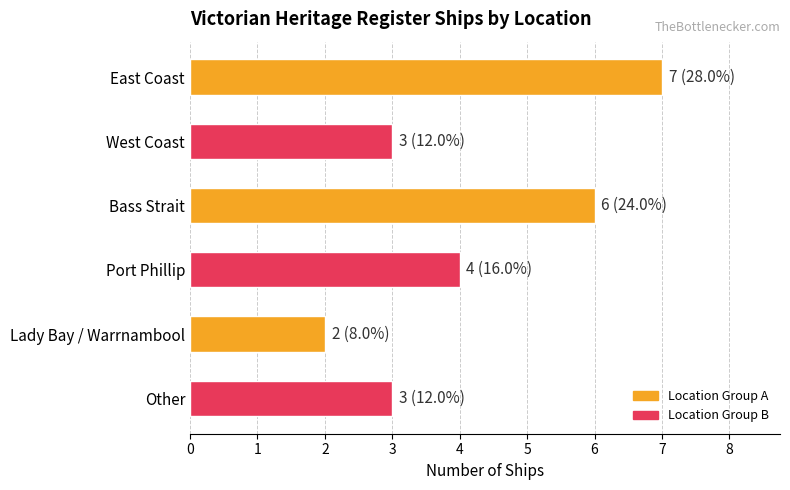

What is the difference between the maximum and minimum values?

5